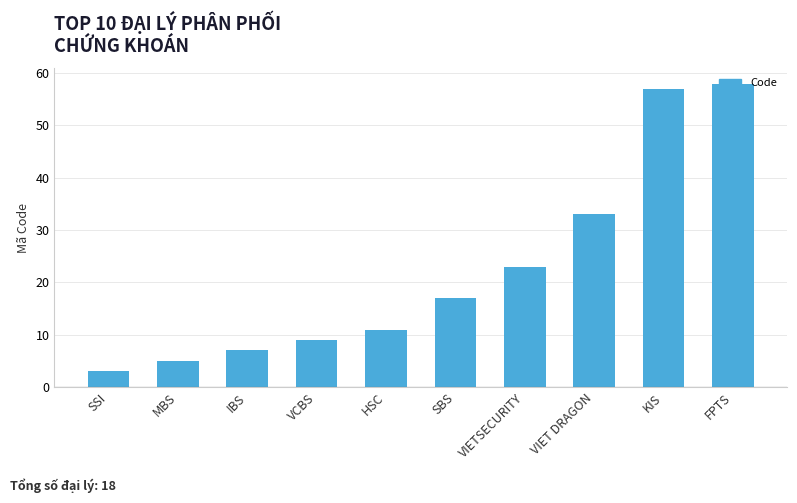

List the labels in order of value, largest first.

FPTS, KIS, VIET DRAGON, VIETSECURITY, SBS, HSC, VCBS, IBS, MBS, SSI